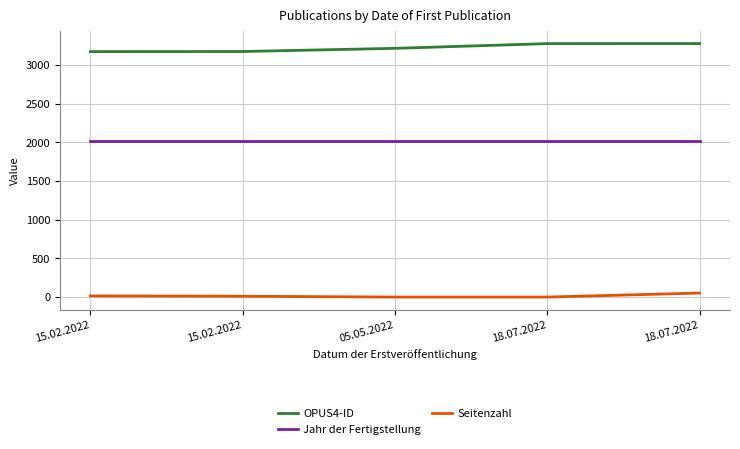

The Seitenzahl series shows 32 at 05.05.2022. True or false?

False